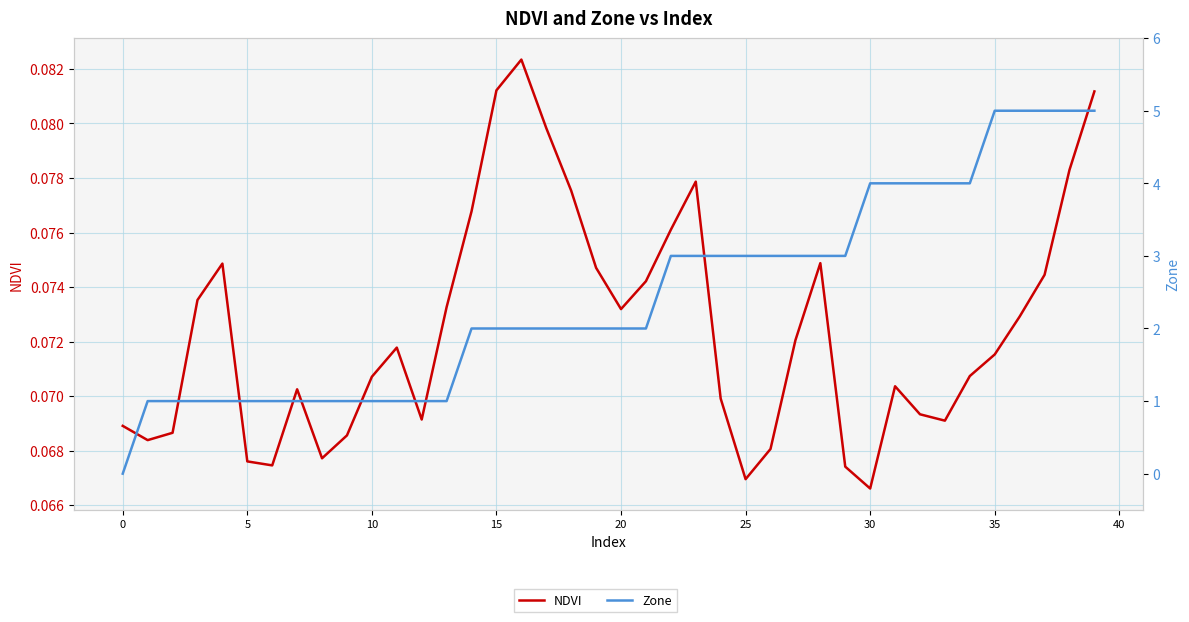

How many Zone values are between 1 and 4?

34